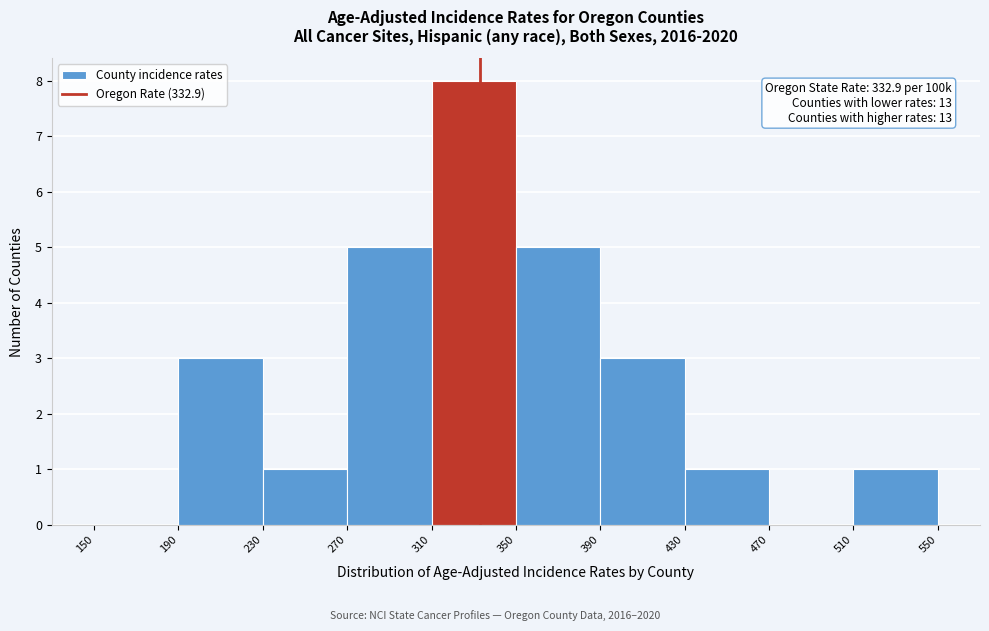

Which range on the x-axis has the tallest bar?

310 to 350